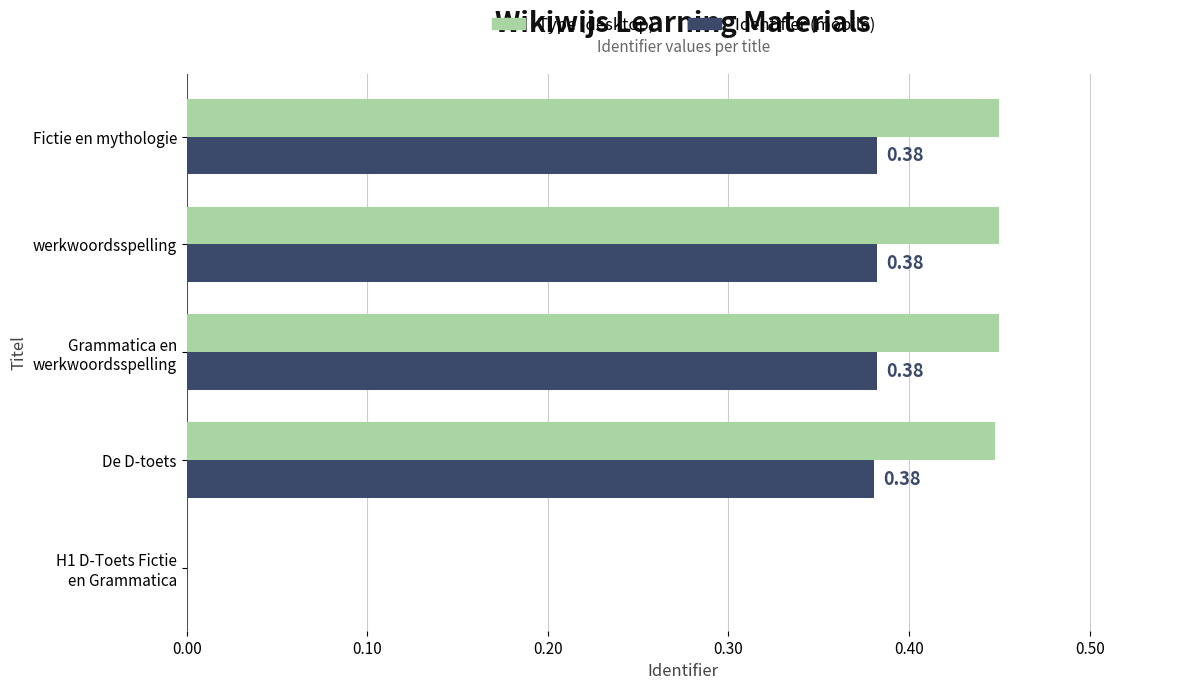

Is the value of Identifier (mobile) at De D-toets greater than the value of Type (desktop) at werkwoordsspelling?

No